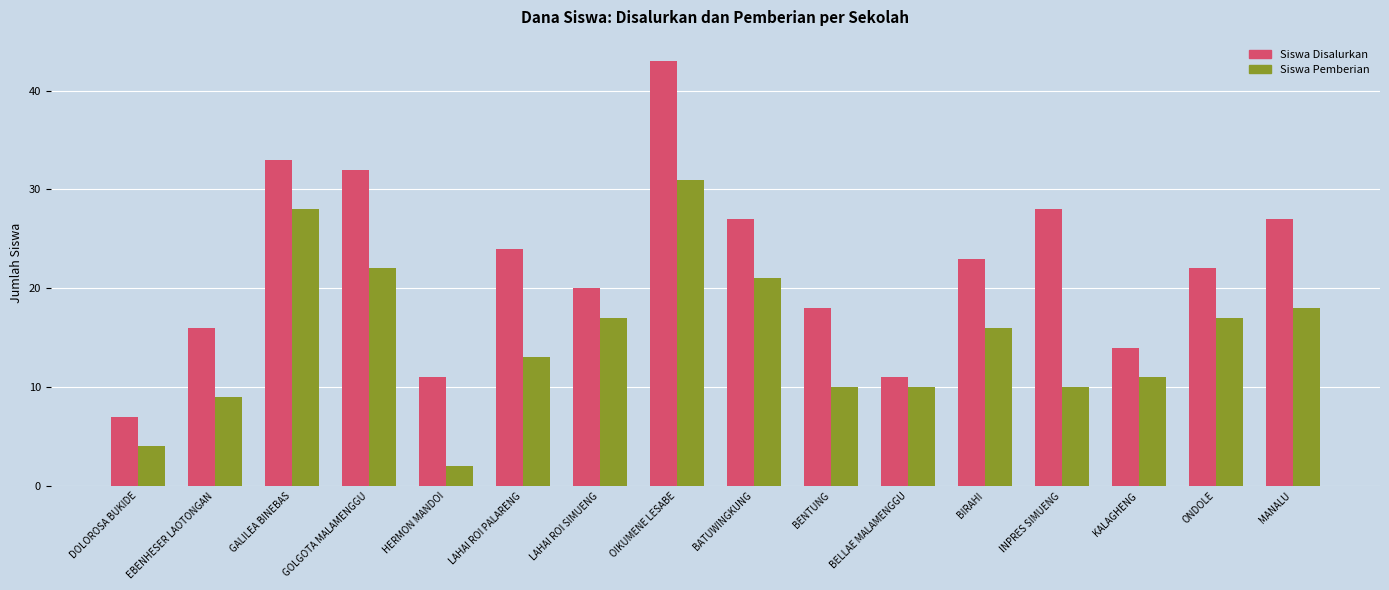

What is the difference between the Siswa Pemberian values at GOLGOTA MALAMENGGU and OIKUMENE LESABE?

9